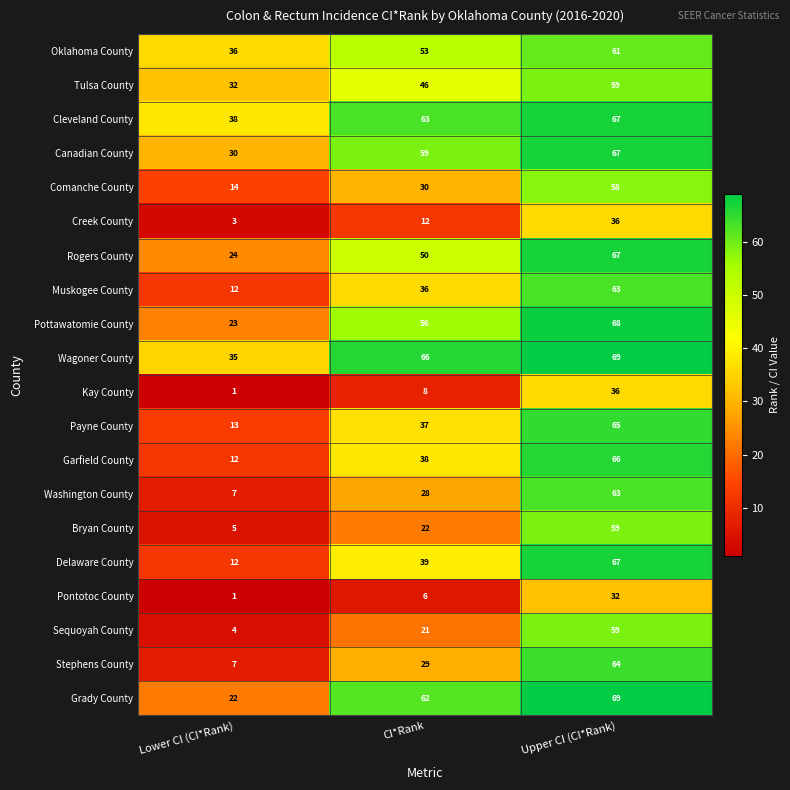

List the labels in order of Garfield County value, largest first.

Upper CI (CI*Rank), CI*Rank, Lower CI (CI*Rank)